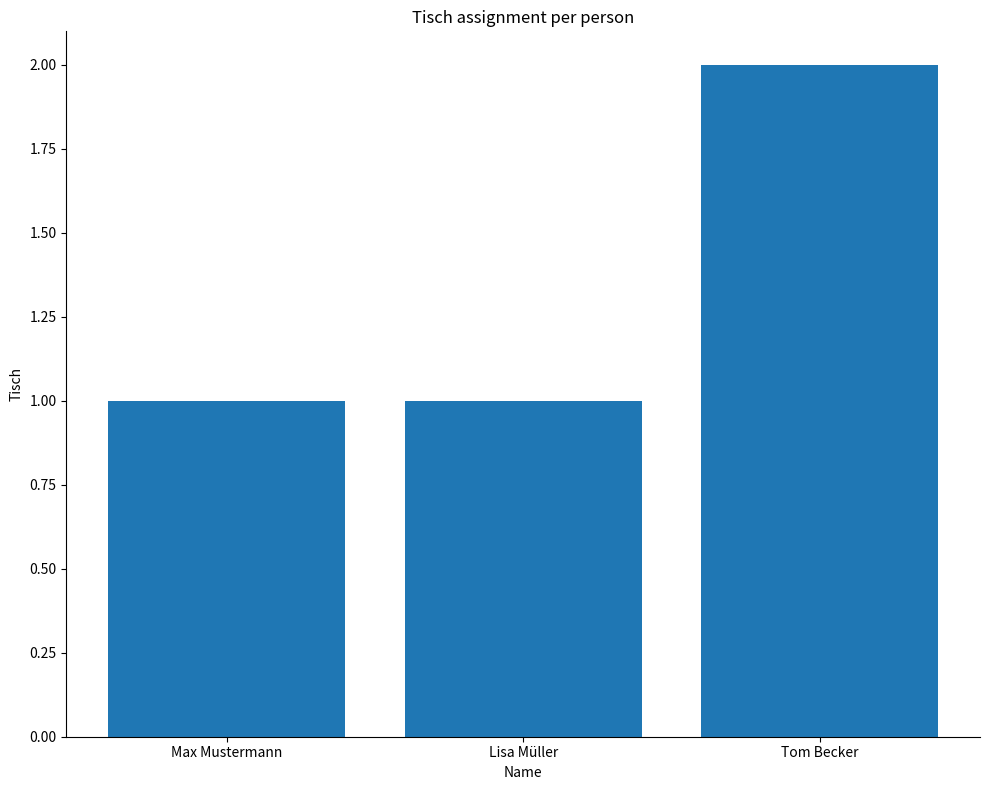

The value at Max Mustermann is 1. True or false?

True